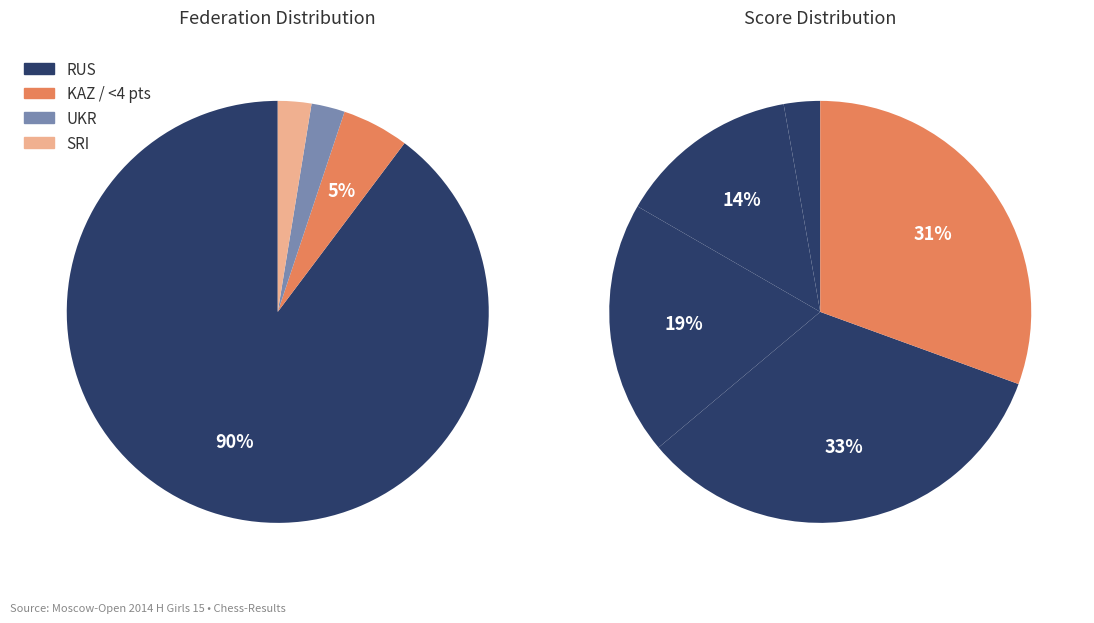

Do SRI and UKR together represent more than half of the pie?

No